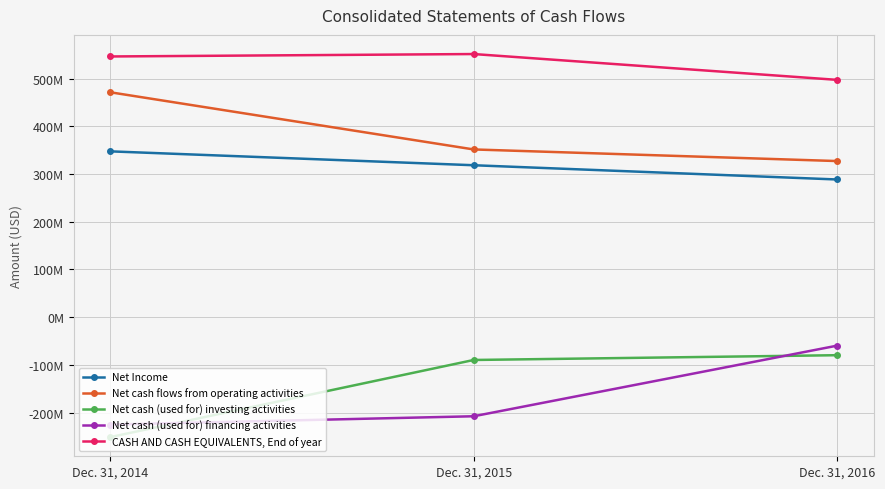

Does the chart display data point markers on the line(s)?

Yes